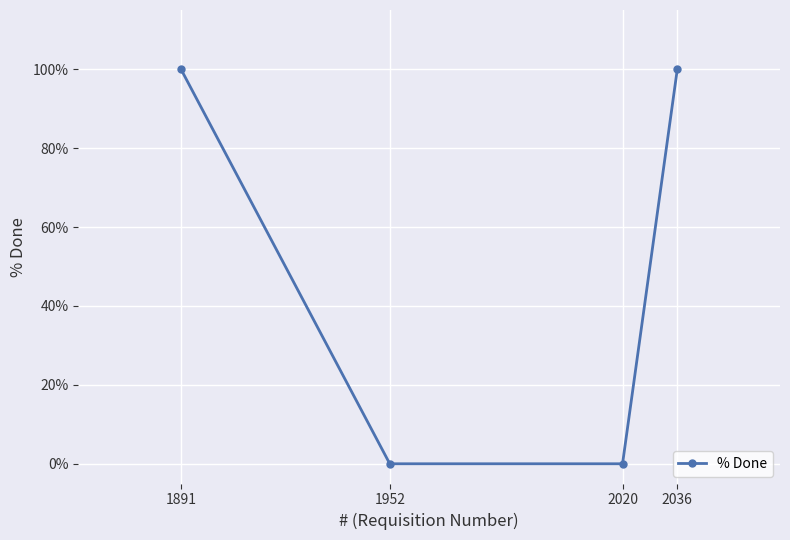

True or false: the data shows 44 at 2020.

False